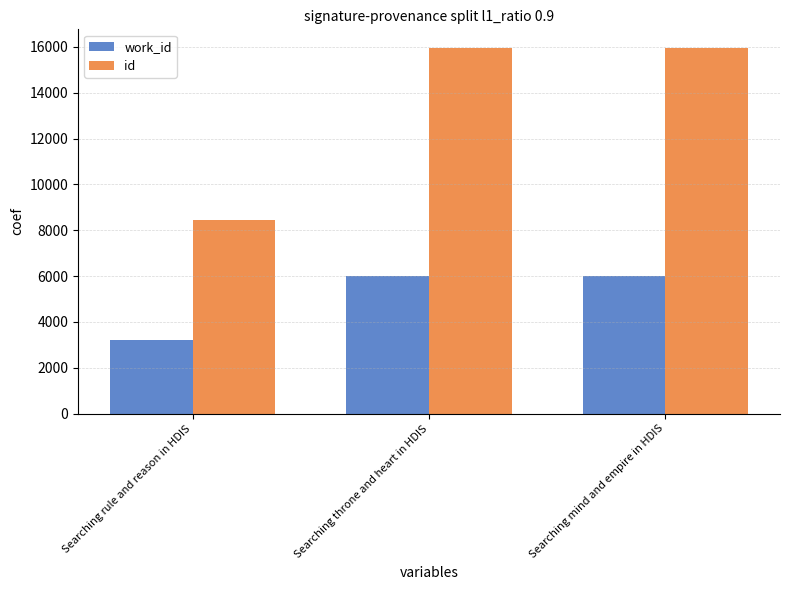

Rank the series at Searching mind and empire in HDIS from lowest to highest value.

work_id, id